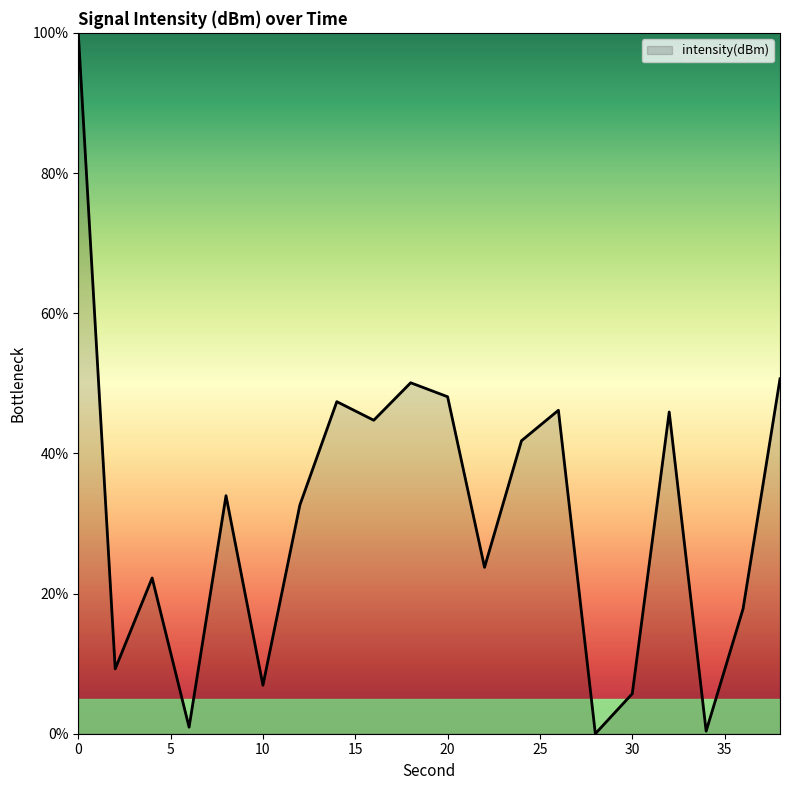

Does the chart display data point markers on the line(s)?

No